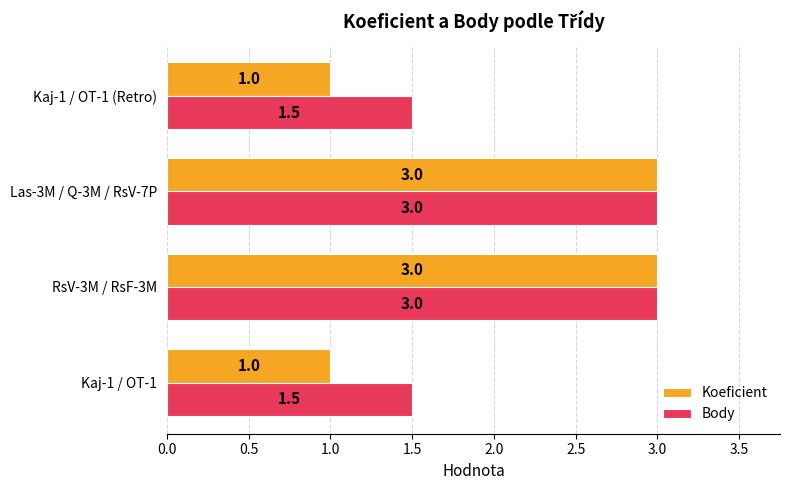

What is the highest value of the Body series?

3.0